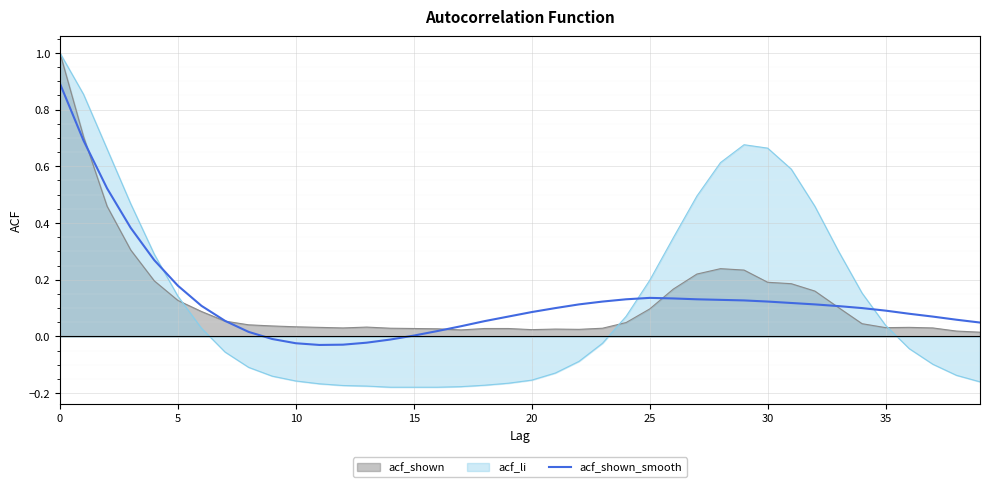

Which series has the largest range (max minus min)?

acf_li